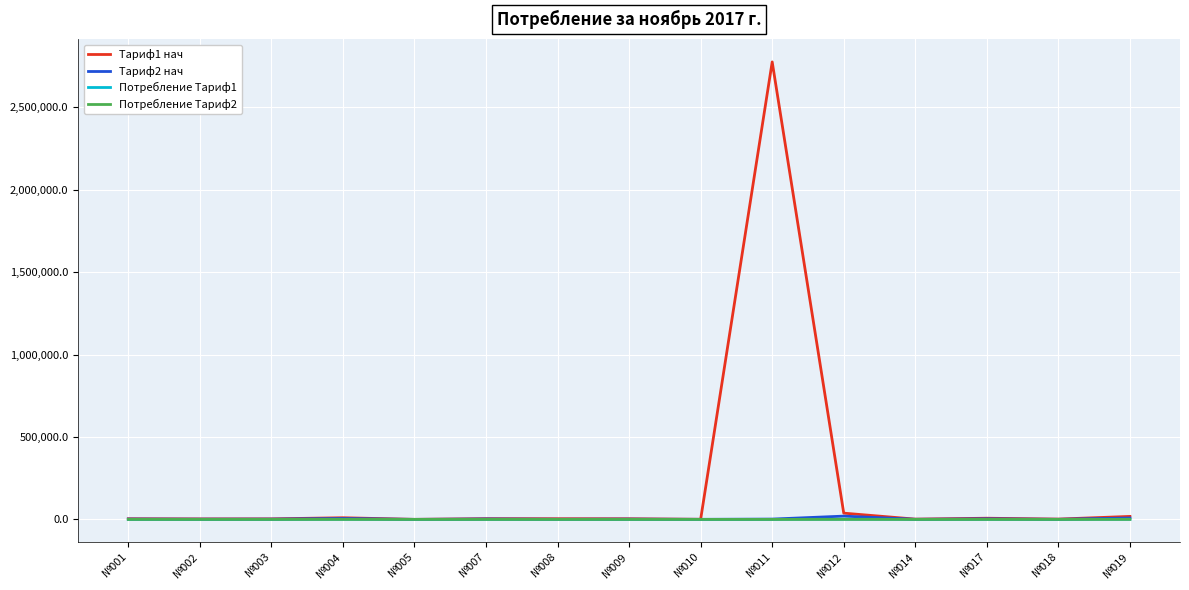

Count the number of categories in the chart.

15